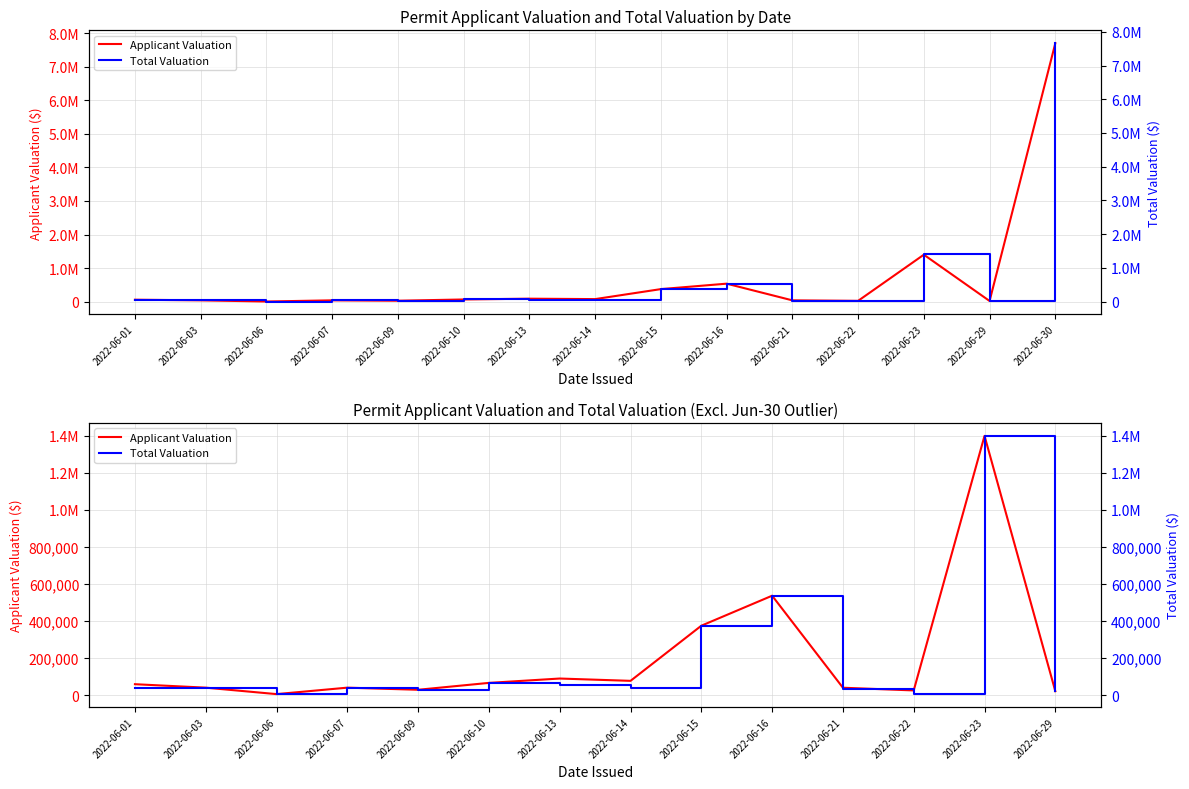

What is the minimum value shown in the chart?

5100.0